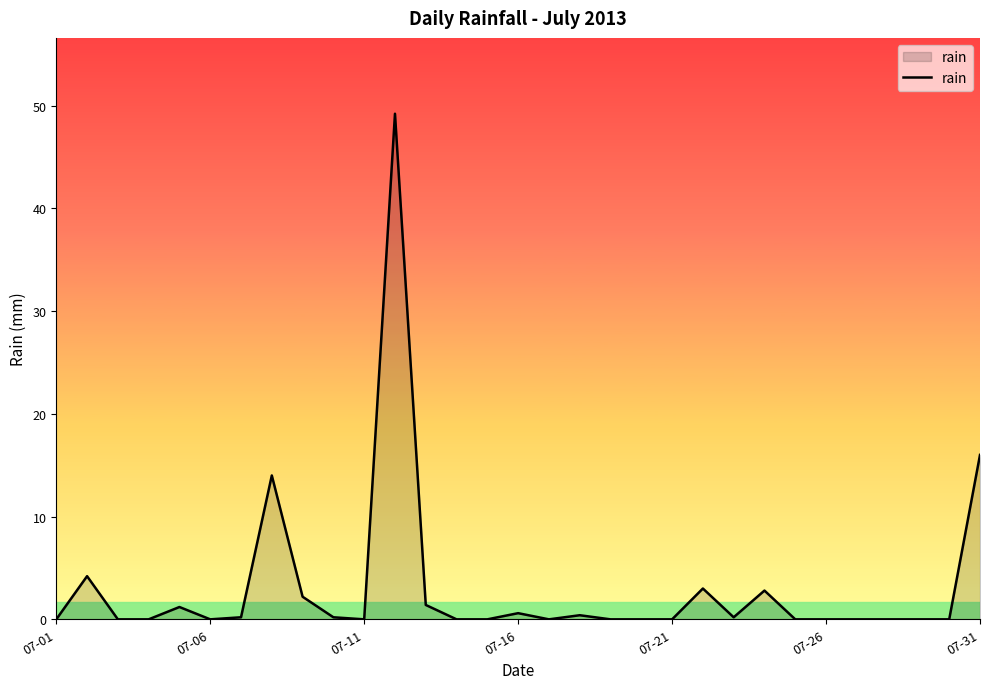

How many lines are shown in the chart?

1